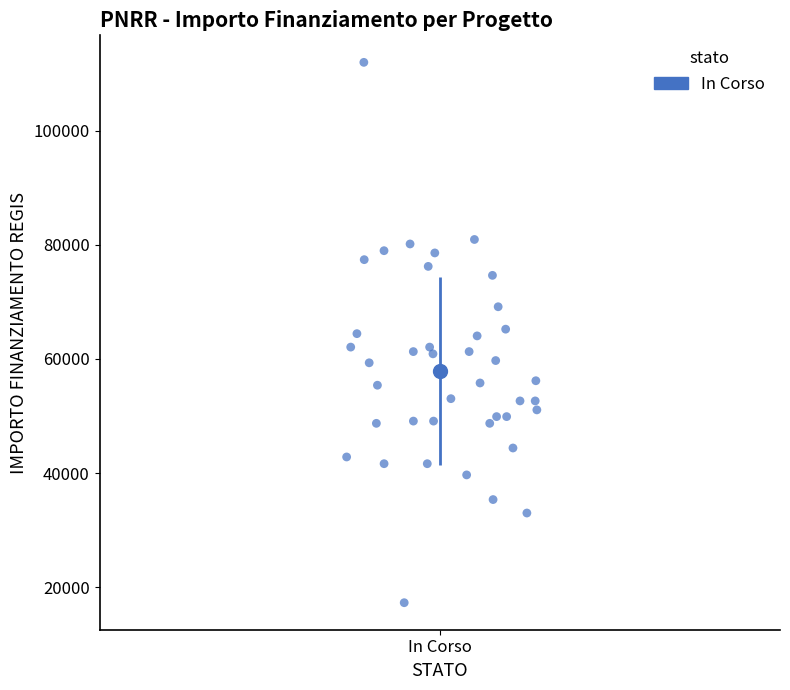

What is the range of X values (max minus min)?

0.3